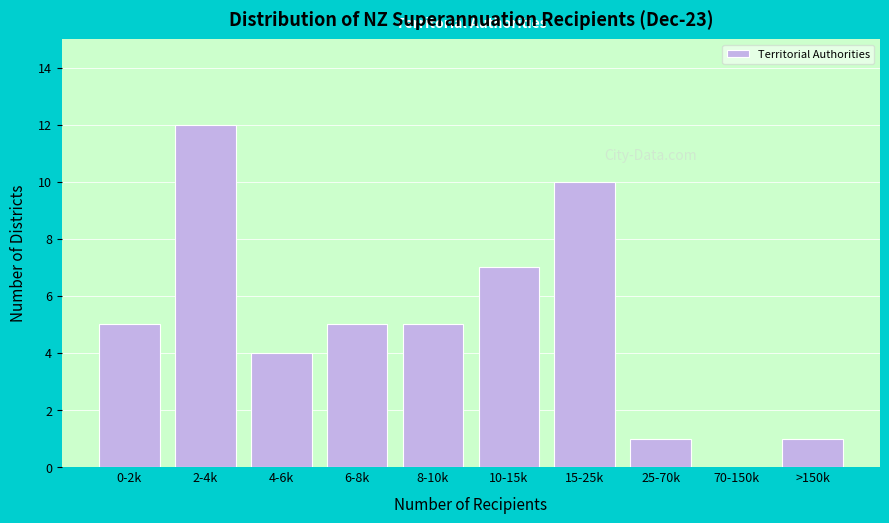

Reading right to left, extract all data points from this chart.

>150k=1	70-150k=0	25-70k=1	15-25k=10	10-15k=7	8-10k=5	6-8k=5	4-6k=4	2-4k=12	0-2k=5